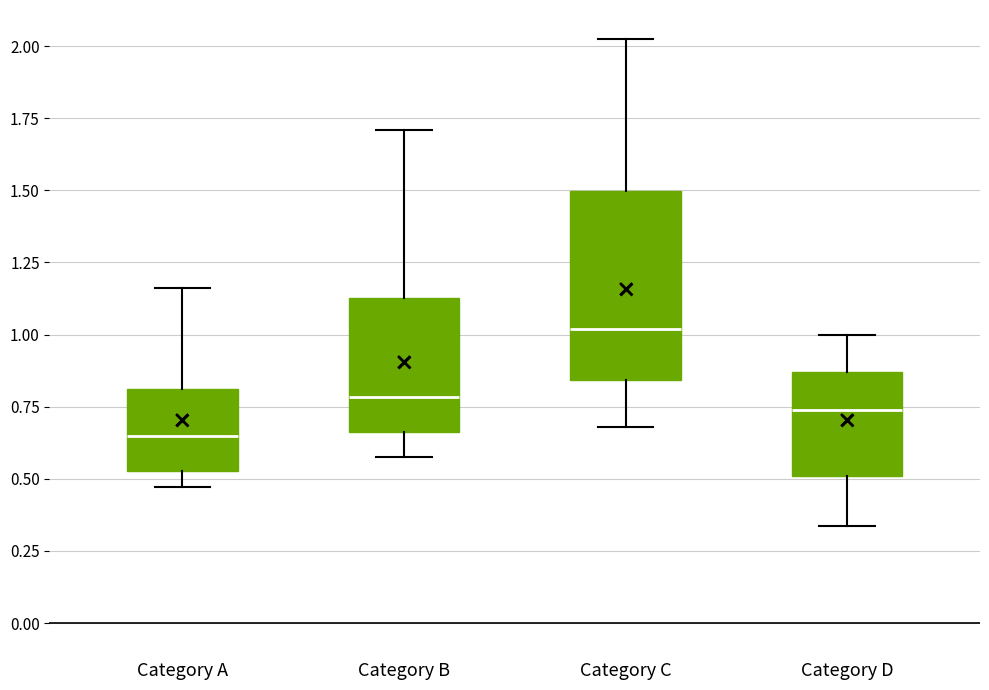

Reading left to right, transcribe this box plot: for each box, give where its median line is, the range the box spans, and where its two whiskers end, as read against the y-axis. The values are not printed on the chart, so give them approximately, as read against the axis.

Category A: median 0.65, box 0.55 to 0.80, whiskers 0.45 to 1.15
Category B: median 0.80, box 0.65 to 1.15, whiskers 0.60 to 1.70
Category C: median 1.00, box 0.85 to 1.50, whiskers 0.70 to 2.00
Category D: median 0.75, box 0.50 to 0.85, whiskers 0.35 to 1.00